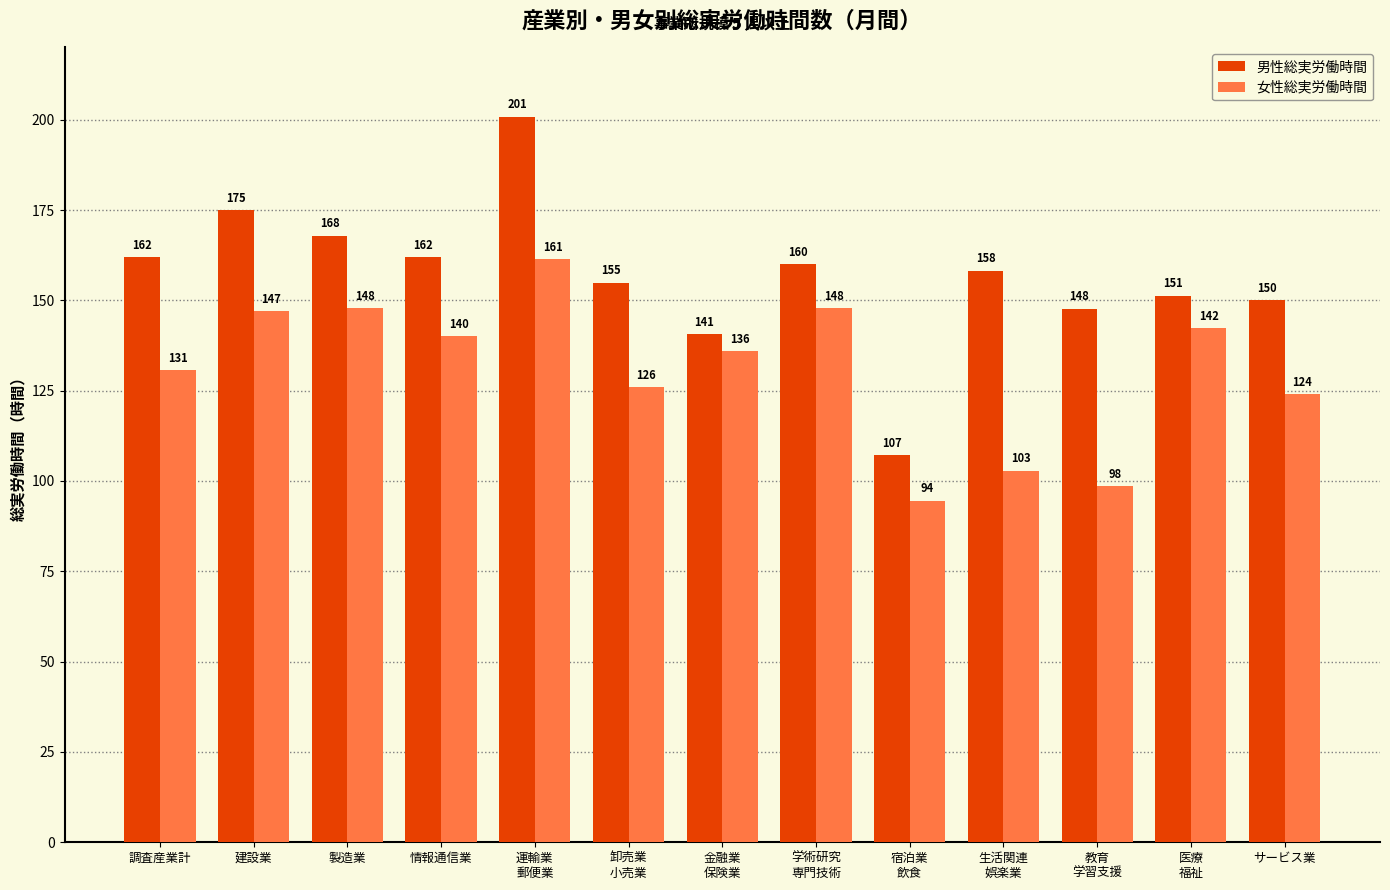

What is the label of the 5th bar from the left?

運輸業
郵便業